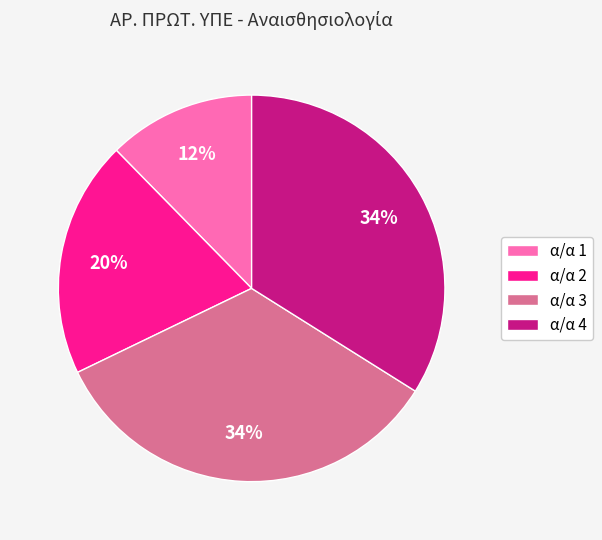

Is it true that α/α 2 is 20% of the pie?

True